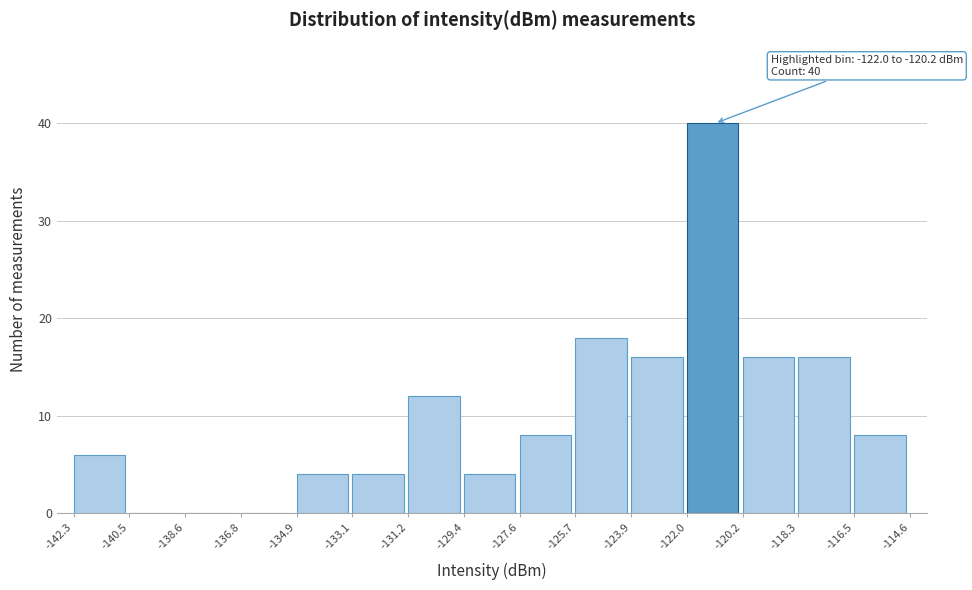

Which range on the x-axis has the tallest bar?

-122.0 to -120.2